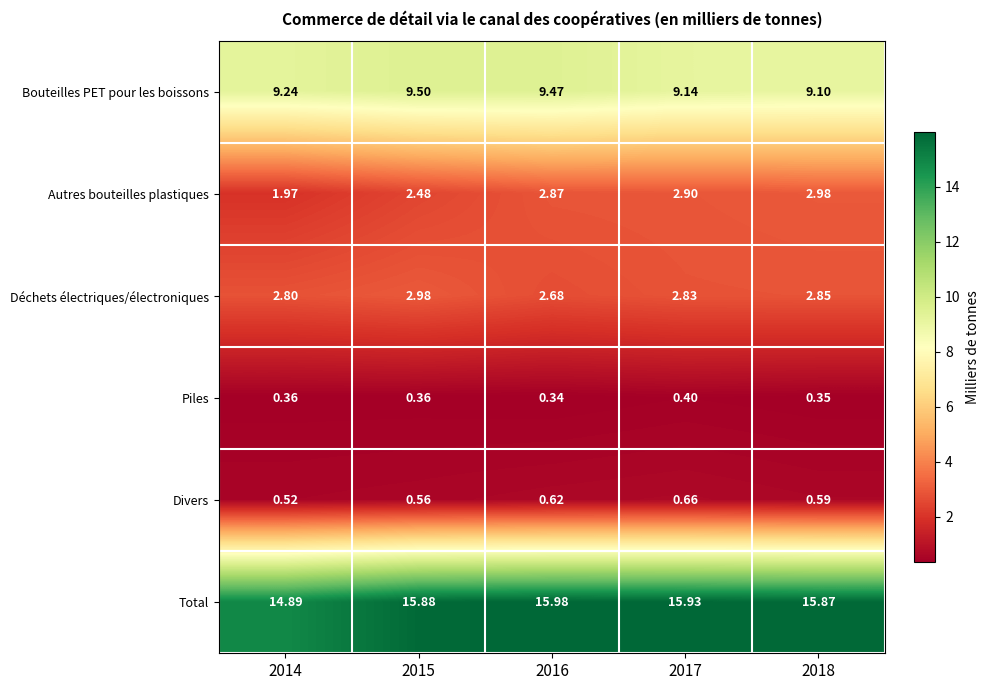

Which series has the largest total across all categories?

Total